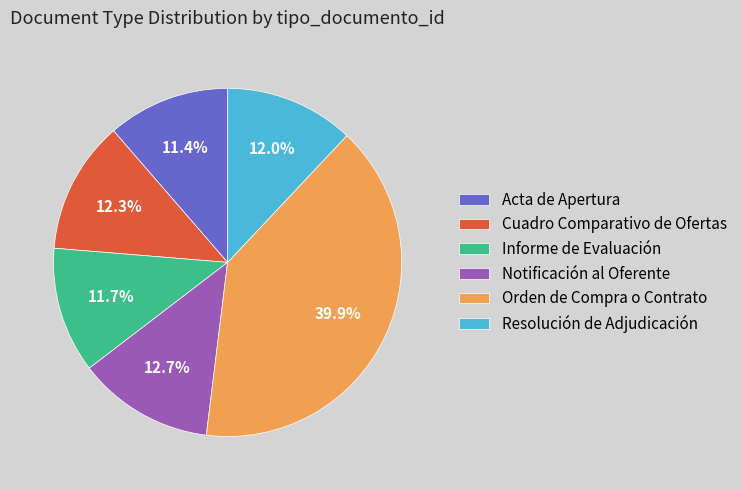

Which slice is the largest?

Orden de Compra o Contrato